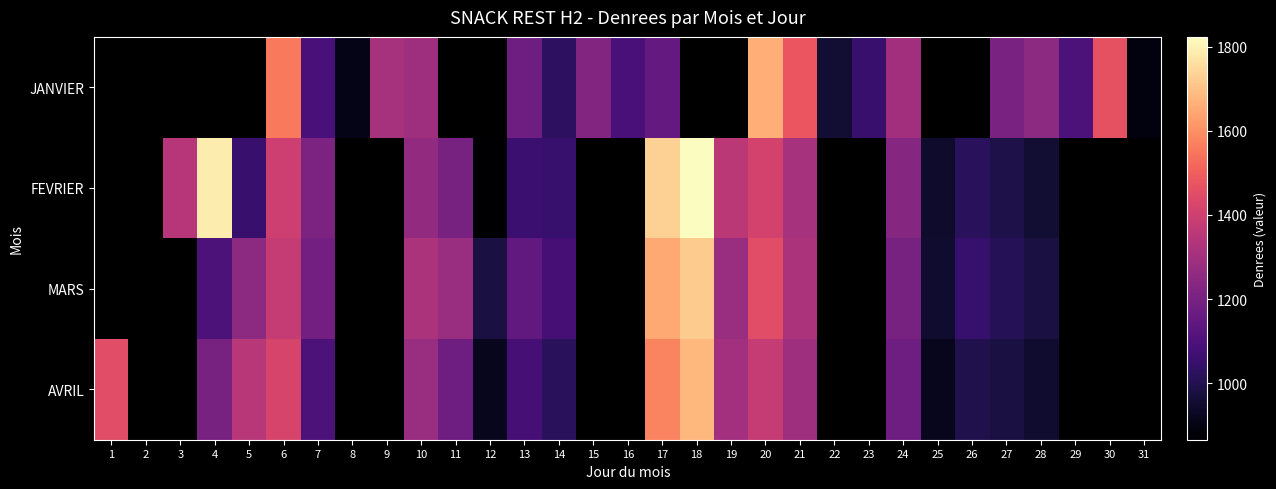

How many values in AVRIL are above zero?

20